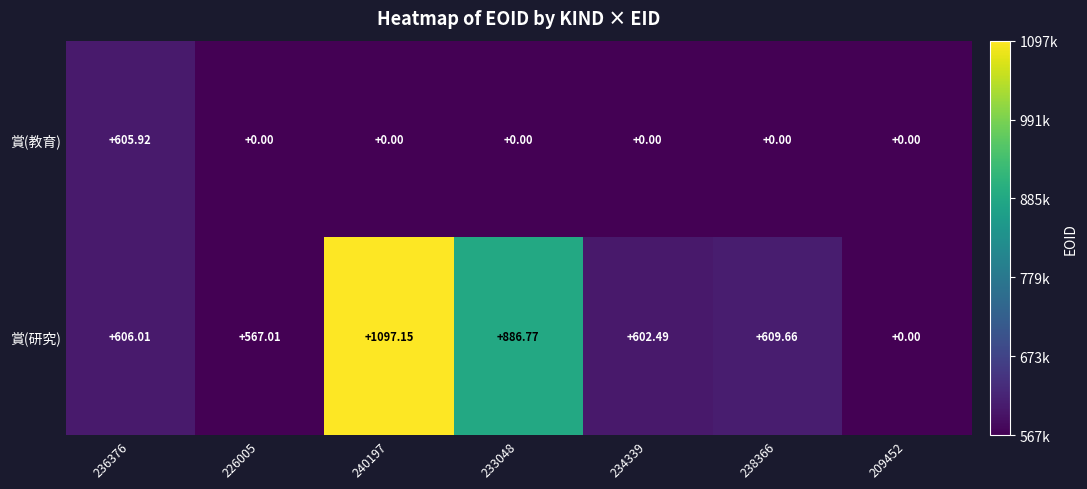

At 240197, list the series in order from smallest to largest.

賞(教育), 賞(研究)